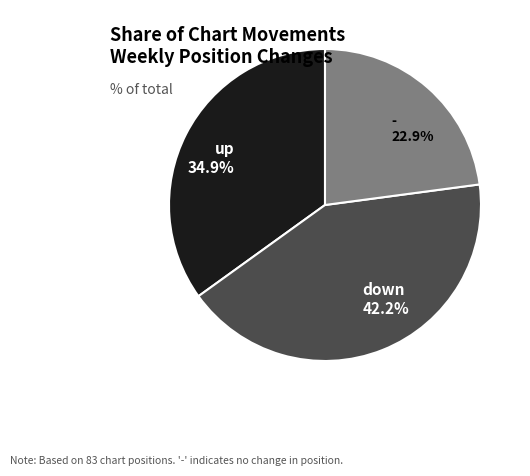

Does up represent more than half of the total?

No